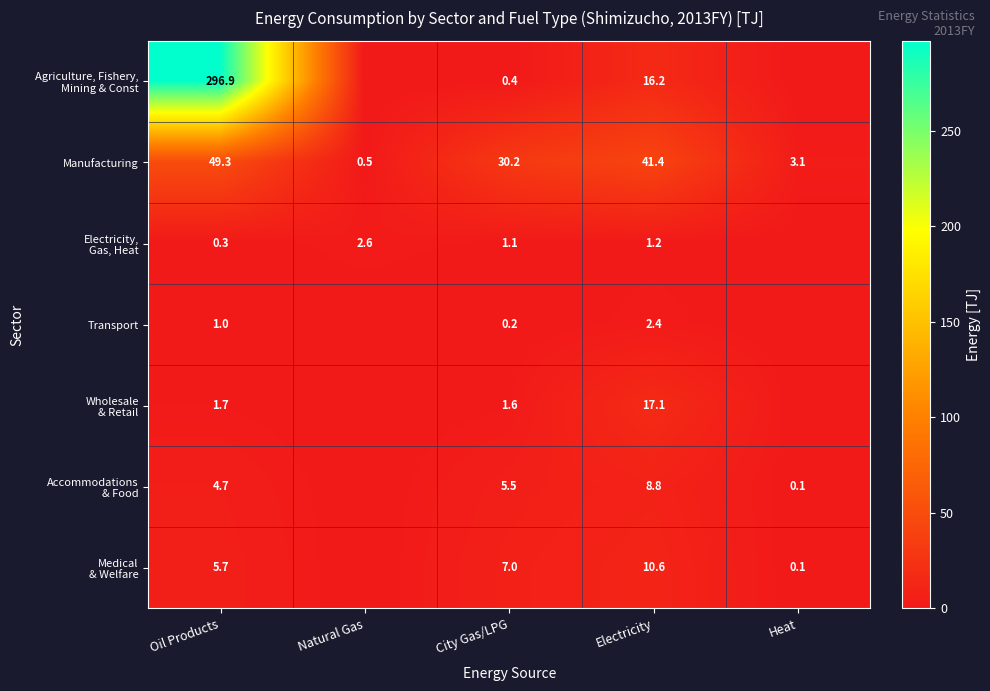

What is the sum of the Transport values at Oil Products and Electricity?

3.4